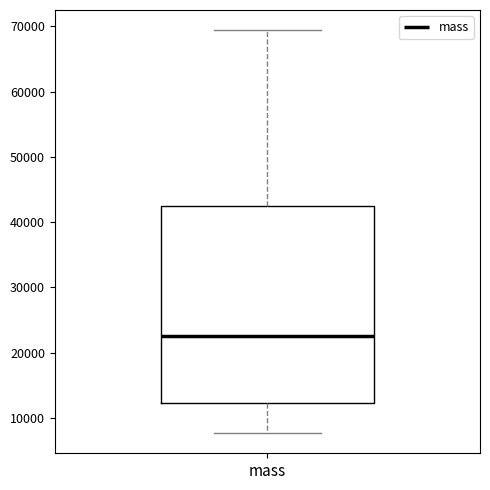

Transcribe this box plot: give where the median line is, the range the box spans, and where the two whiskers end, as read against the y-axis. The values are not printed on the chart, so give them approximately, as read against the axis.

median 23000, box 12000 to 42000, whiskers 8000 to 69000